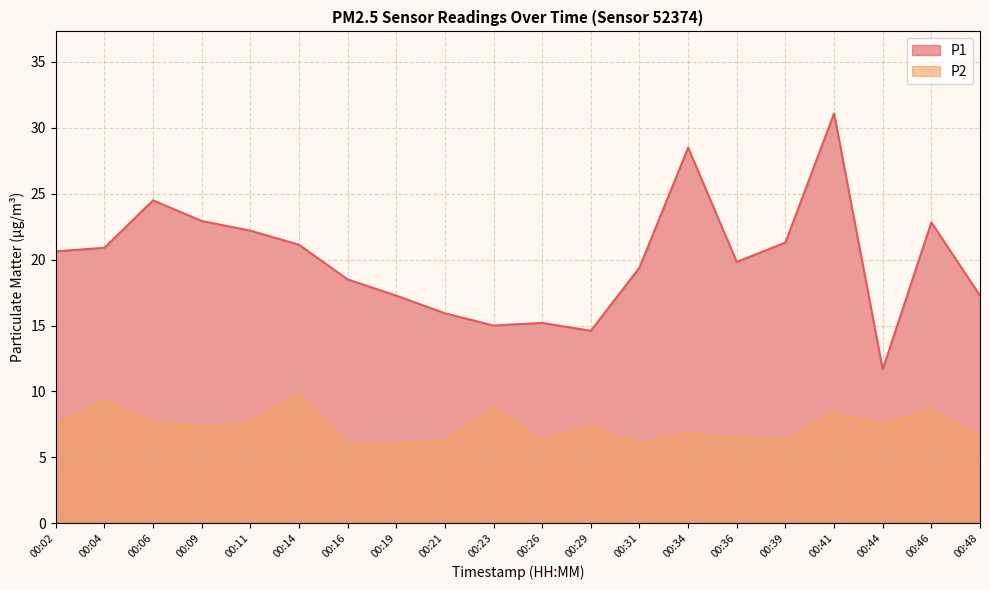

True or false: P1 and P2 intersect in this chart.

False